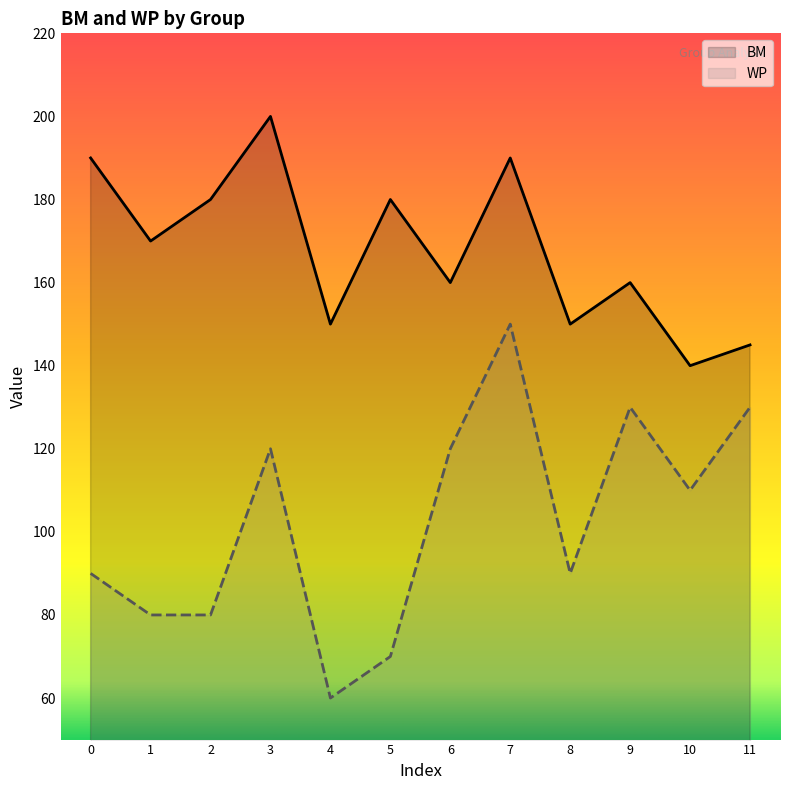

What is the sum of the BM values at 1 and 2?

350